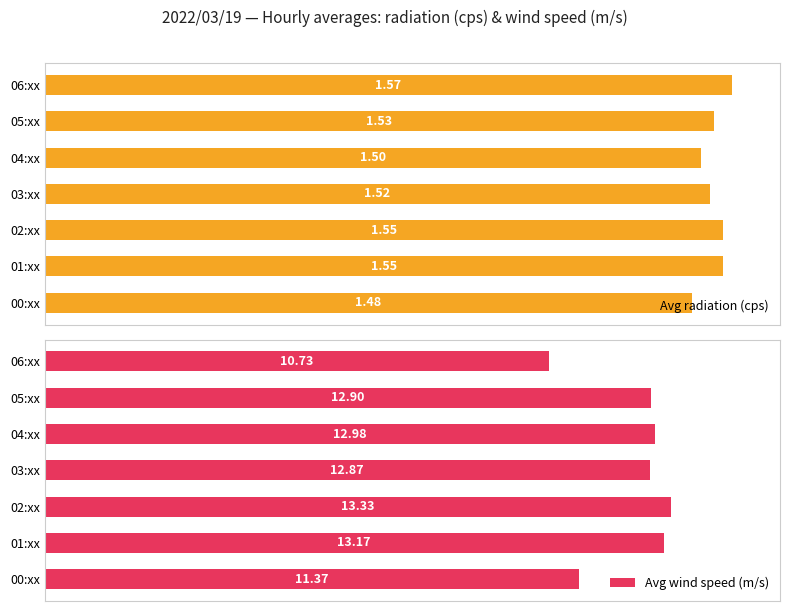

What are all the series names shown in the legend?

Avg radiation (cps), Avg wind speed (m/s)